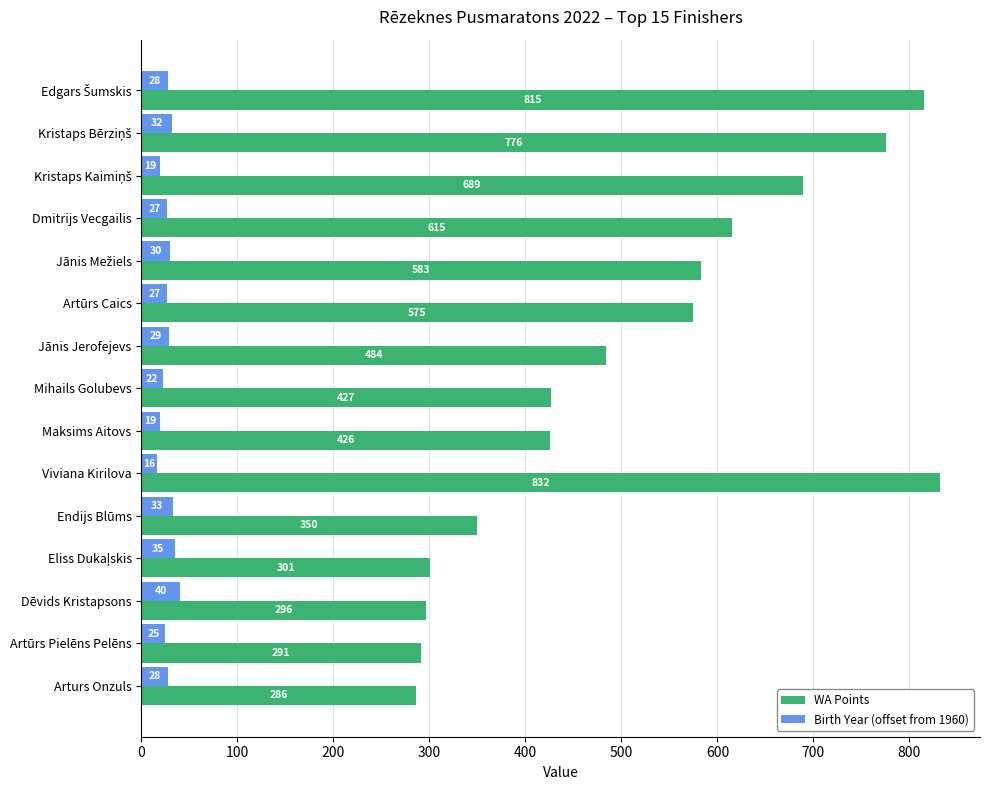

What is the difference between the maximum and minimum values in the WA Points series?

546